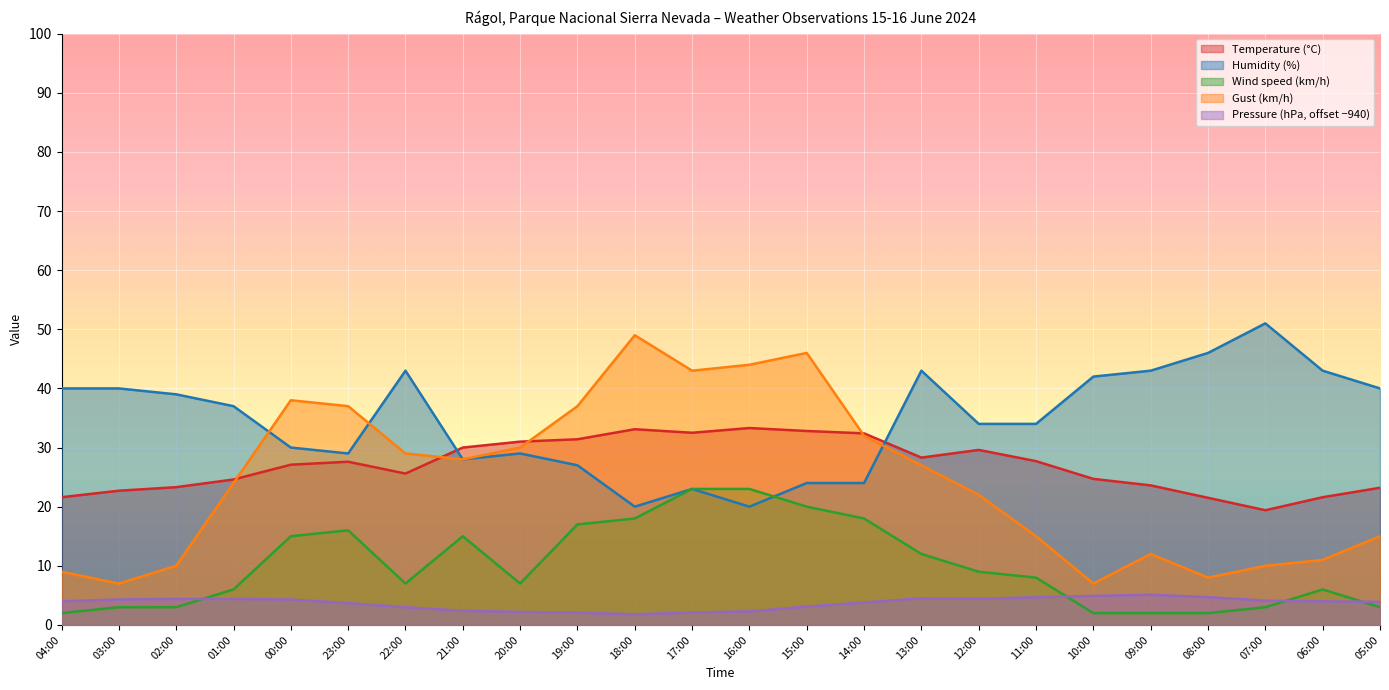

Which series has the largest range (max minus min)?

Gust (km/h)